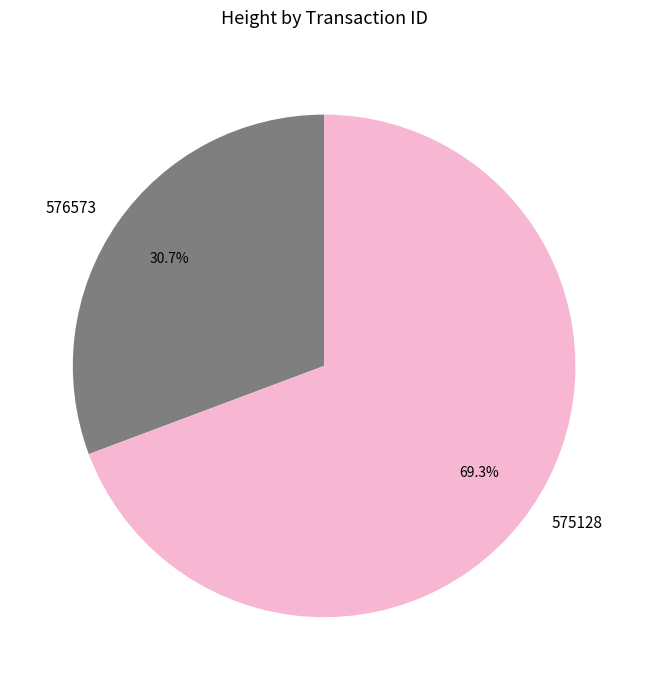

Is there any slice that represents more than half of the pie?

Yes